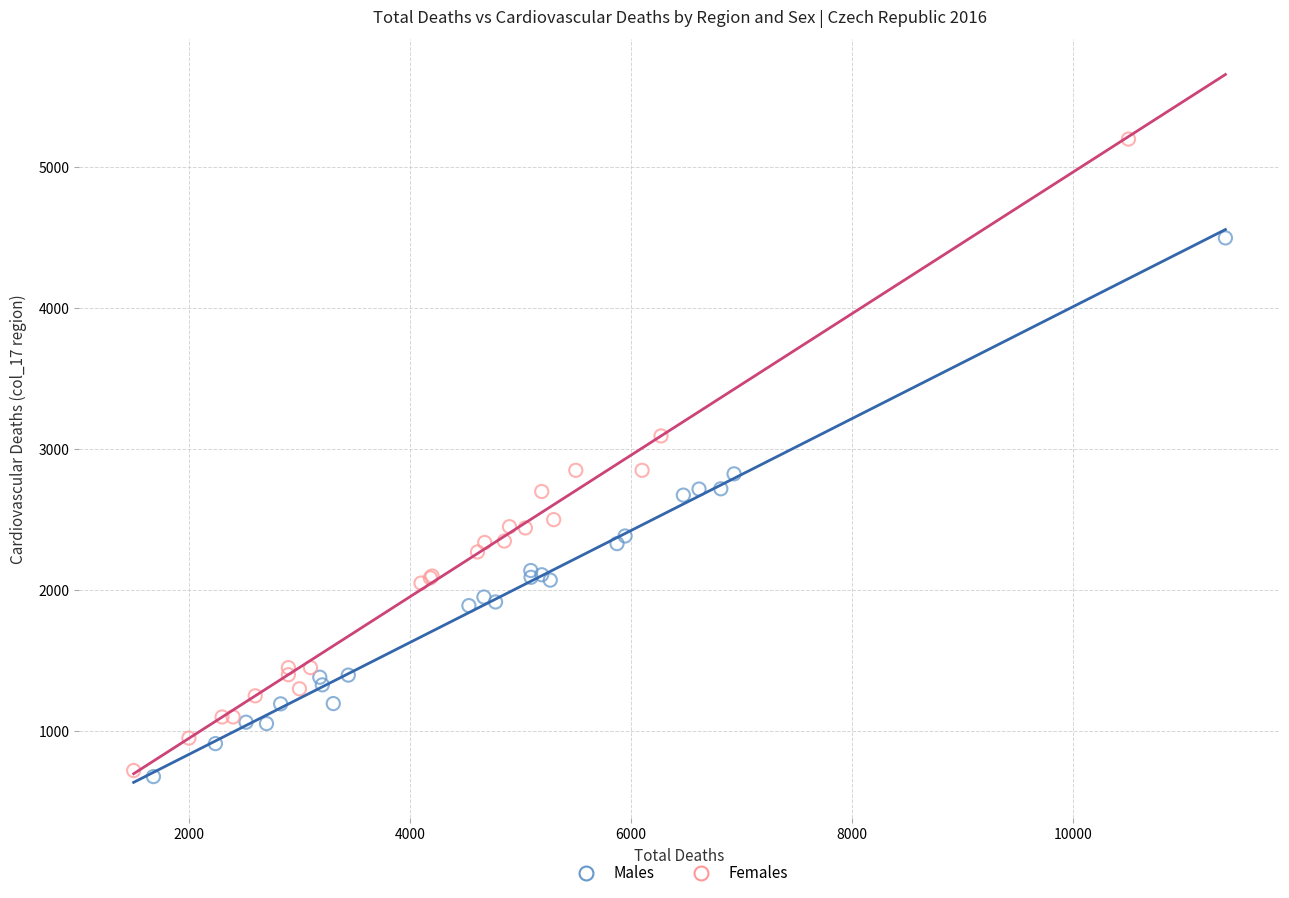

What are all the series names shown in the legend?

Males, Females